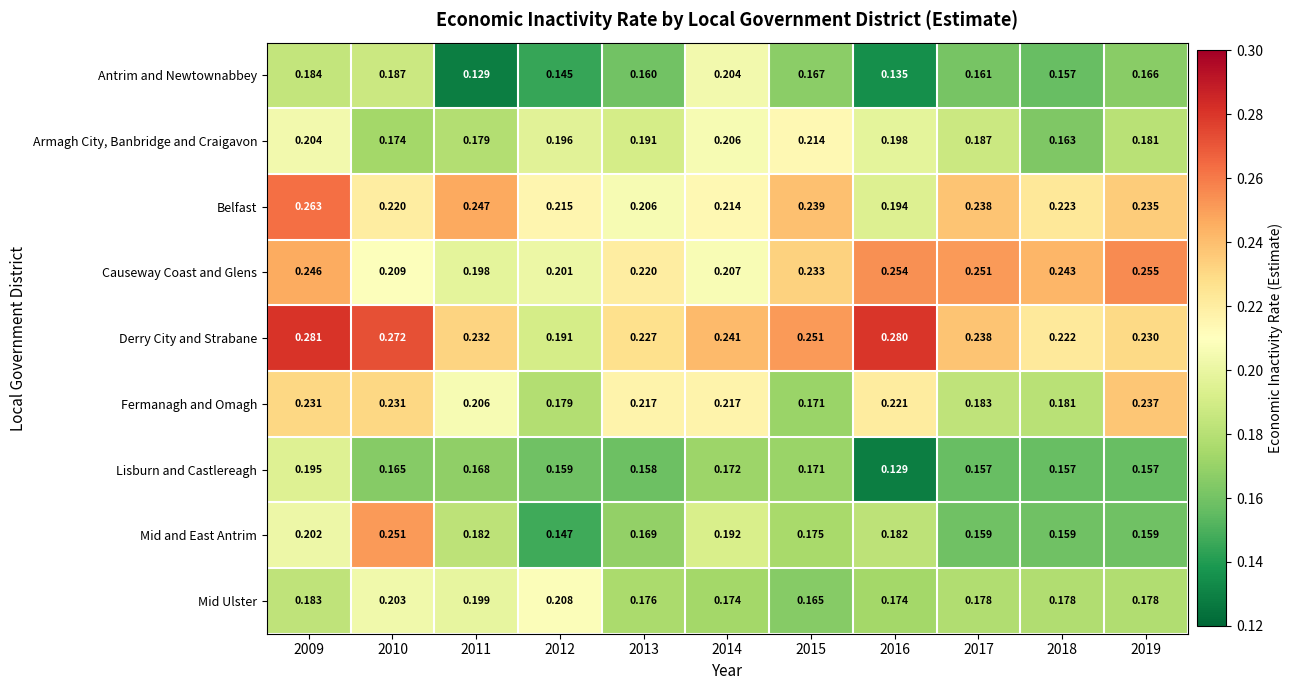

Rank the series at 2011 from highest to lowest value.

Belfast, Derry City and Strabane, Fermanagh and Omagh, Mid Ulster, Causeway Coast and Glens, Mid and East Antrim, Armagh City, Banbridge and Craigavon, Lisburn and Castlereagh, Antrim and Newtownabbey